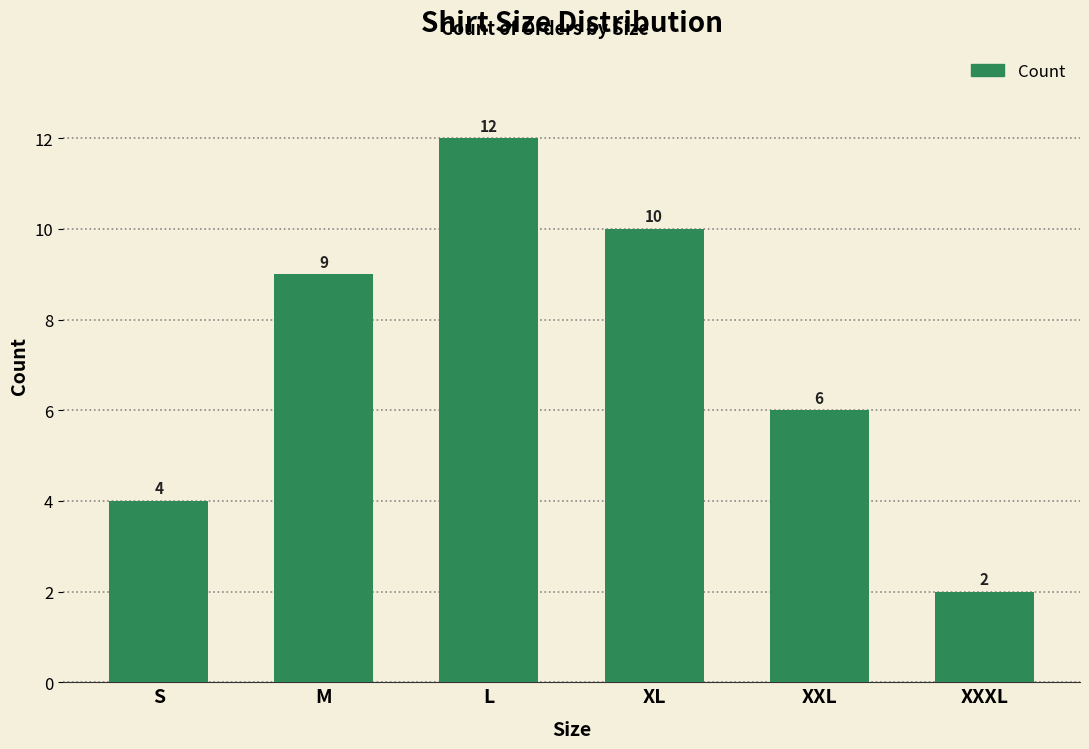

What is the approximate value at L, to the nearest 5?

10